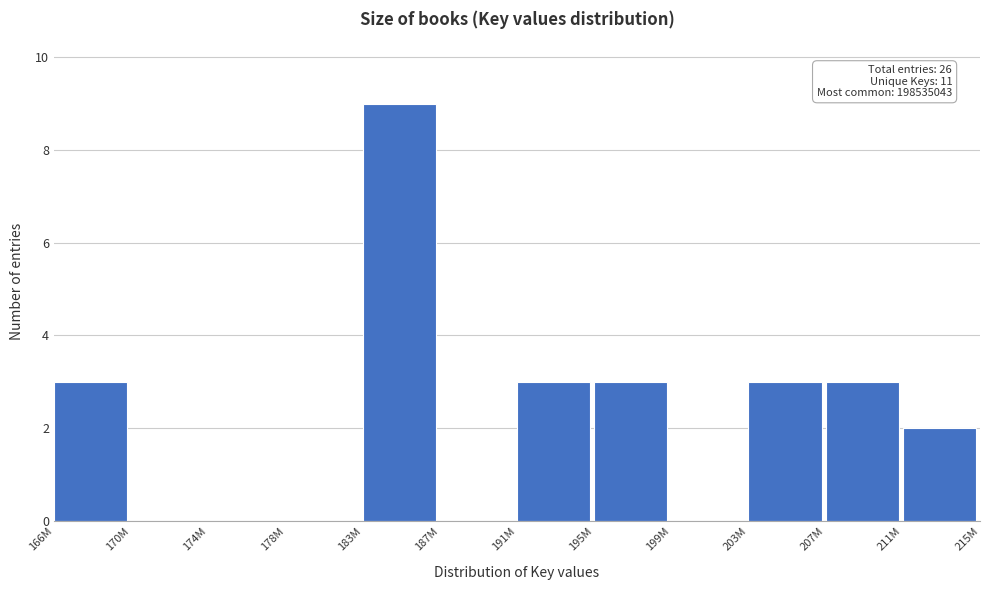

Reading left to right, list all the values displayed in this chart.

166M=3	170M=0	174M=0	178M=0	183M=9	187M=0	191M=3	195M=3	199M=0	203M=3	207M=3	211M=2